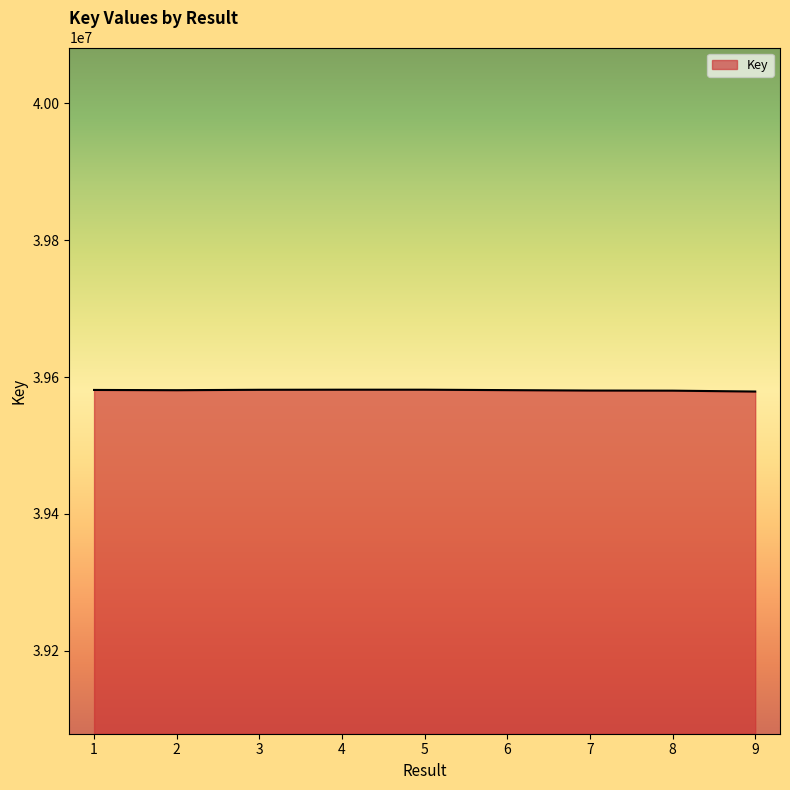

True or false: the data shows 17623771 at 1.

False